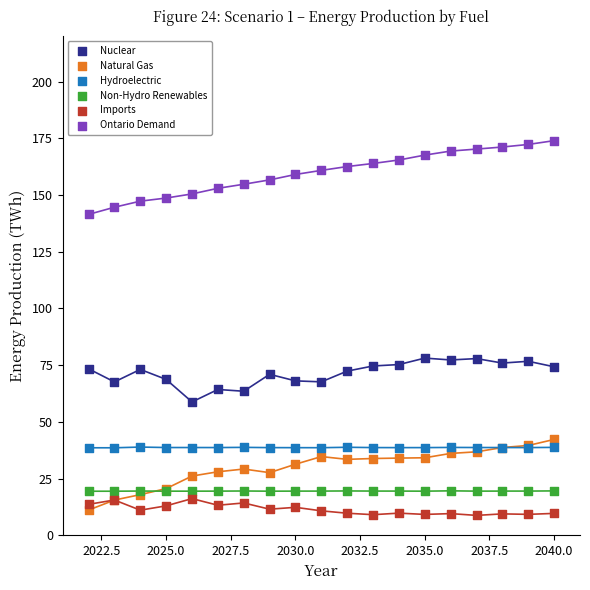

Which series has the largest Y range (max minus min)?

Ontario Demand